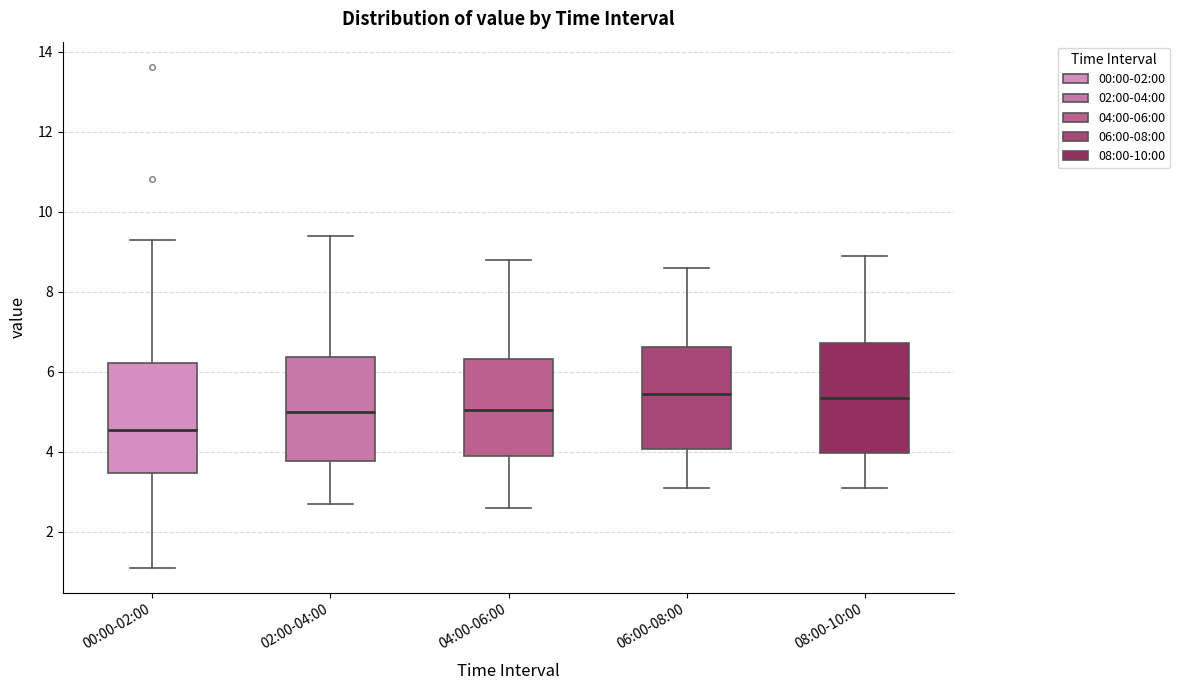

Which box has the lowest median line?

00:00-02:00